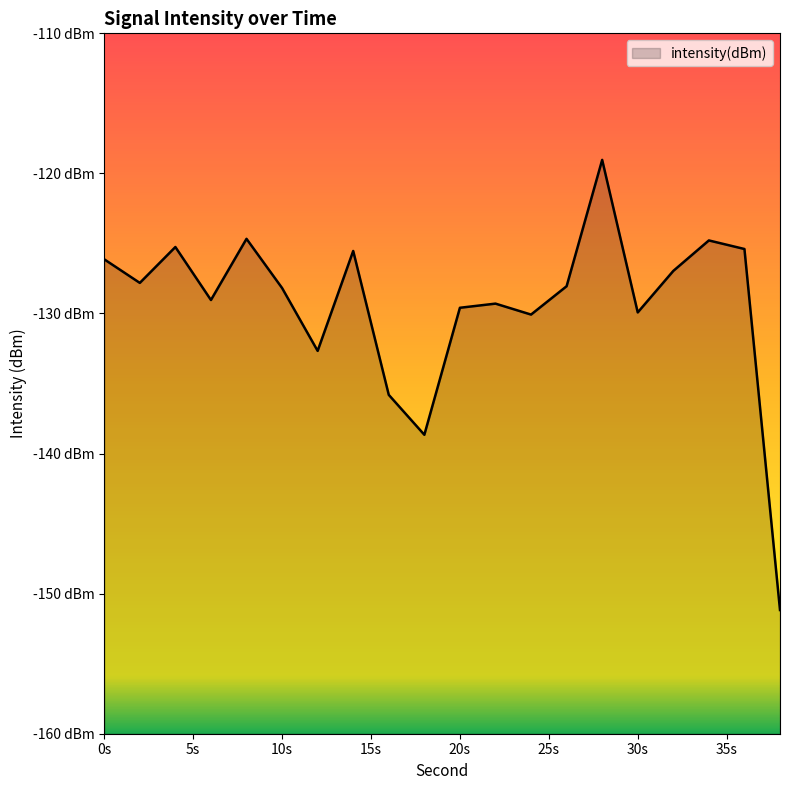

Does the chart display data point markers on the line(s)?

No